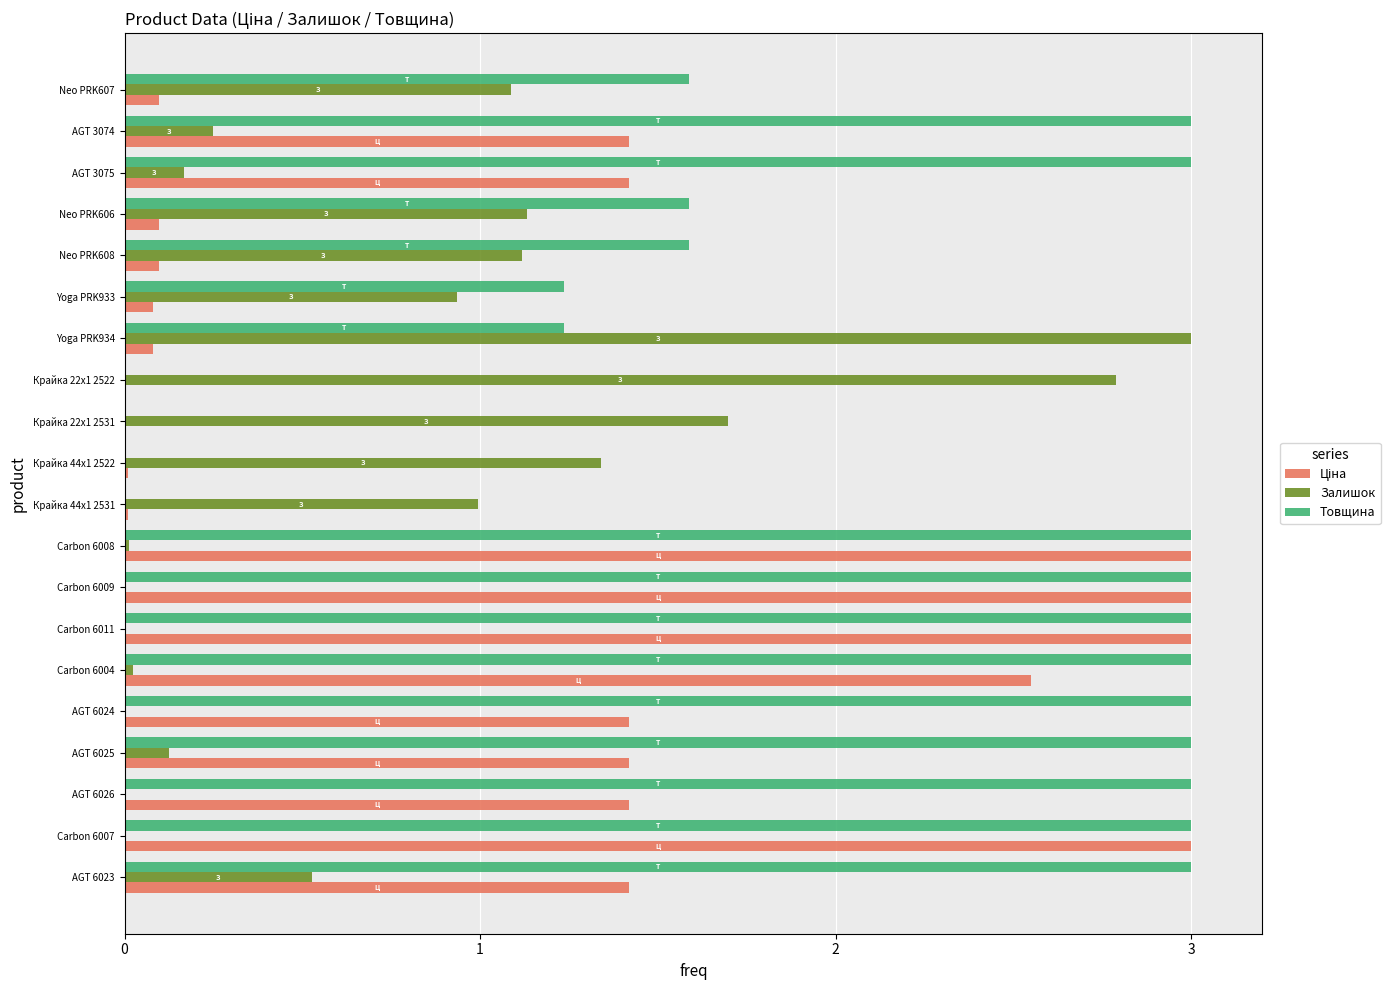

The value of Залишок at Крайка 44x1 2522 is 0.8. True or false?

False